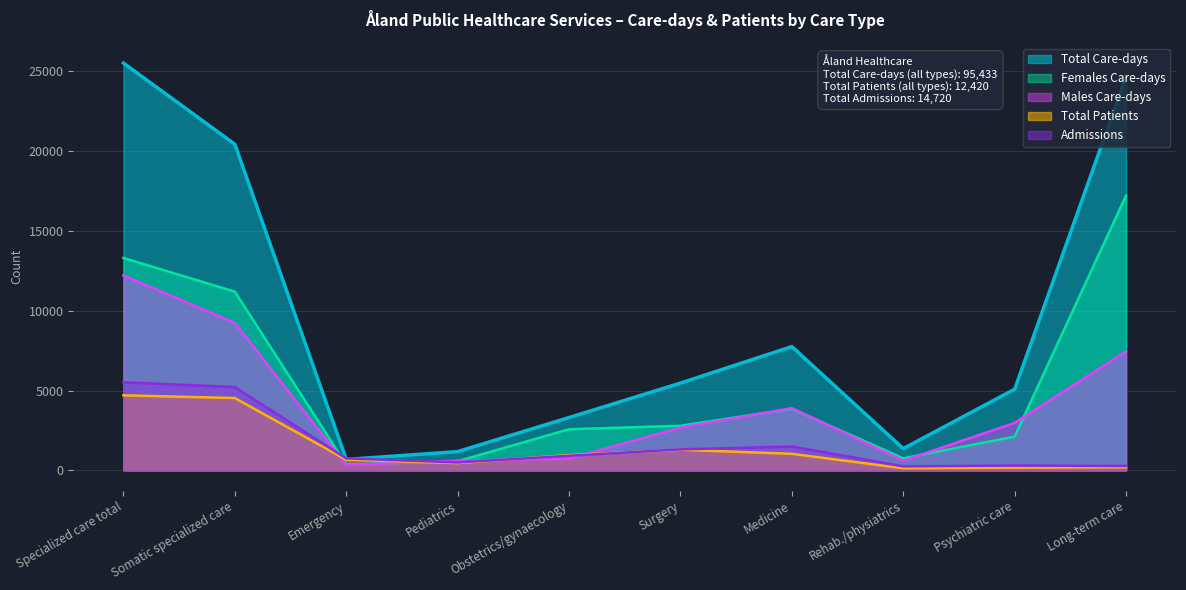

At how many categories does at least one series exceed 16959?

3